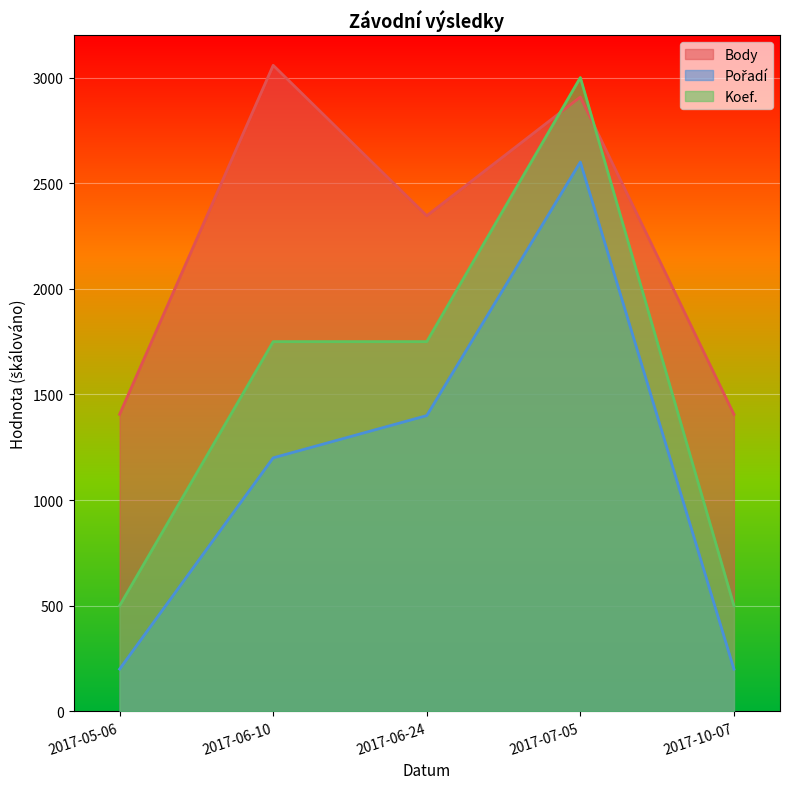

Which category has the lowest value in the Koef. series?

2017-05-06